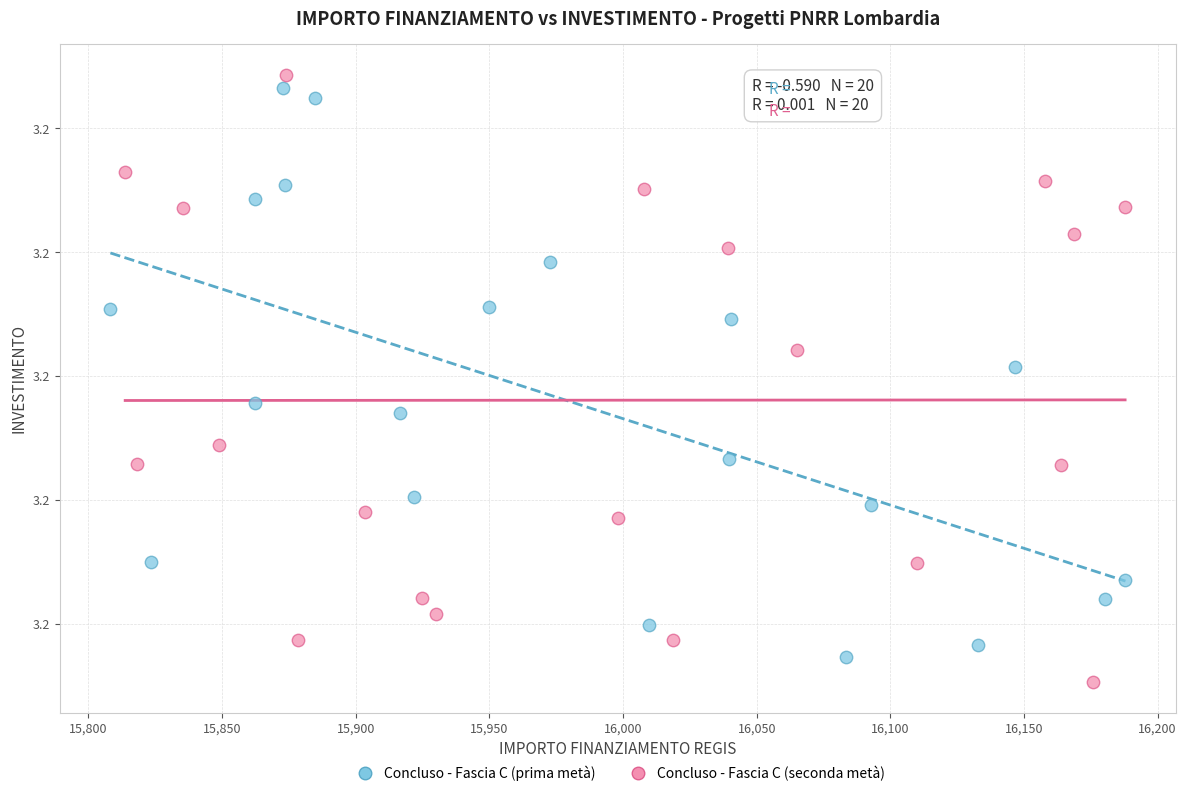

Which series has the widest spread of Y values?

Concluso - Fascia C (seconda metà)